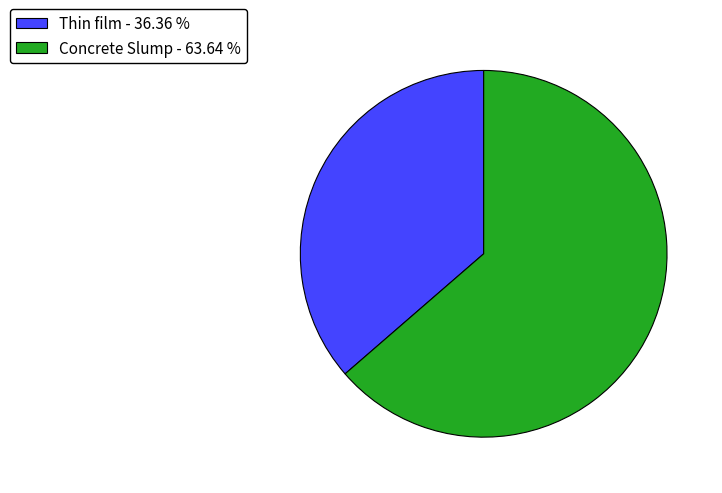

Does any single category account for the majority?

Yes